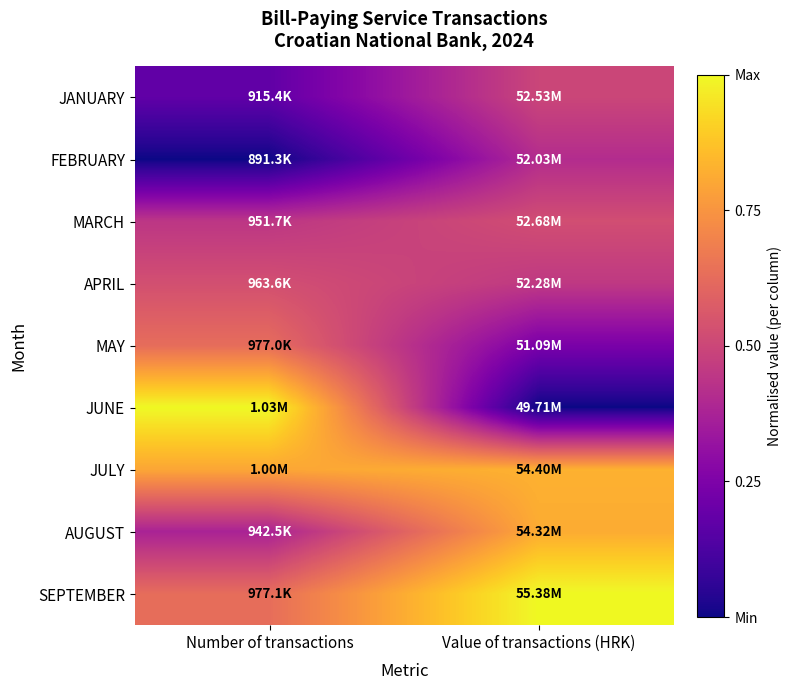

Which series has the largest total across all categories?

SEPTEMBER